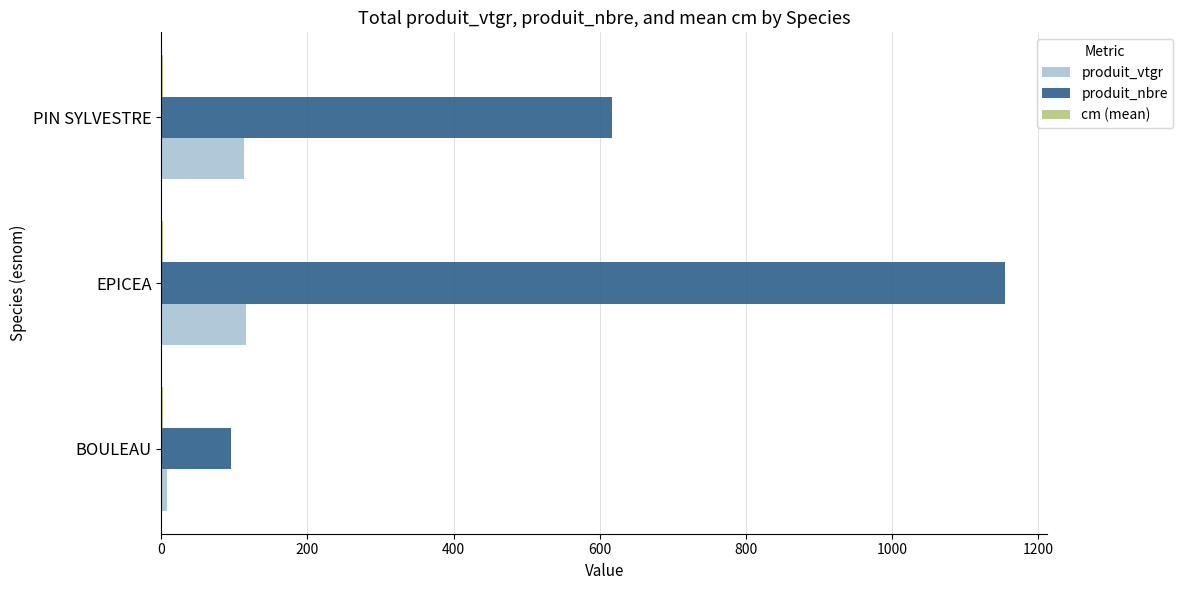

Between BOULEAU and EPICEA, which series saw the biggest shift?

produit_nbre